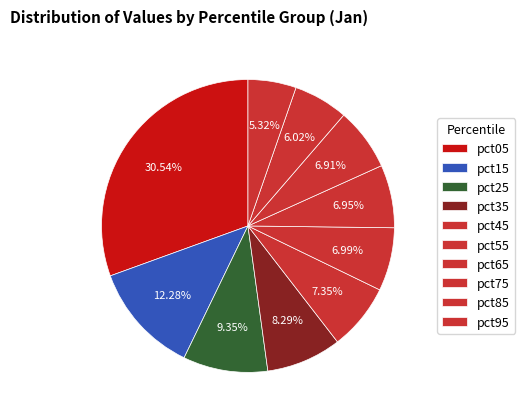

What percentage do pct45 and pct05 together represent?

37.9%